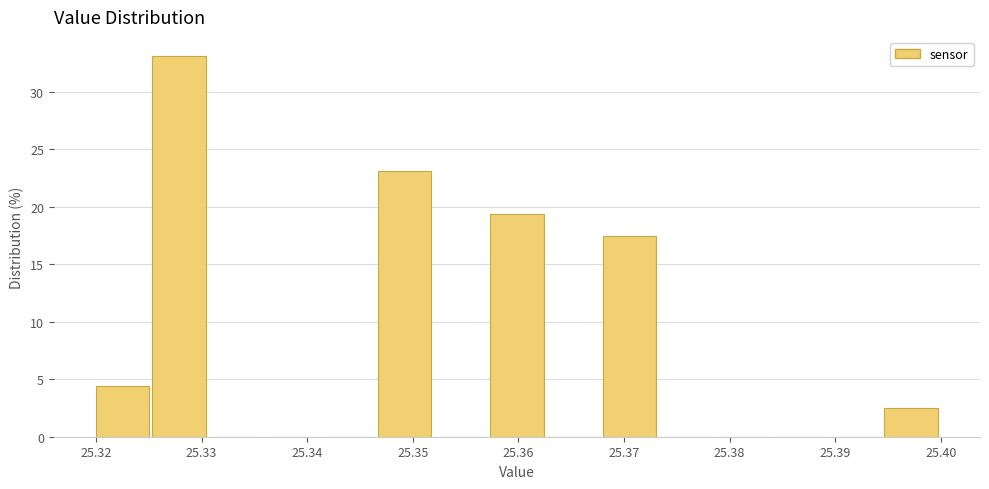

Reading left to right, list every bar in this chart as the range it spans on the x-axis followed by its height. Neither the bar edges nor the heights are printed on the chart, so give them approximately, as read against the axes.

25.320 to 25.325: 4.5
25.325 to 25.331: 33.0
25.331 to 25.336: 0
25.336 to 25.341: 0
25.341 to 25.347: 0
25.347 to 25.352: 23.0
25.352 to 25.357: 0
25.357 to 25.363: 19.5
25.363 to 25.368: 0
25.368 to 25.373: 17.5
25.373 to 25.379: 0
25.379 to 25.384: 0
25.384 to 25.389: 0
25.389 to 25.395: 0
25.395 to 25.400: 2.5